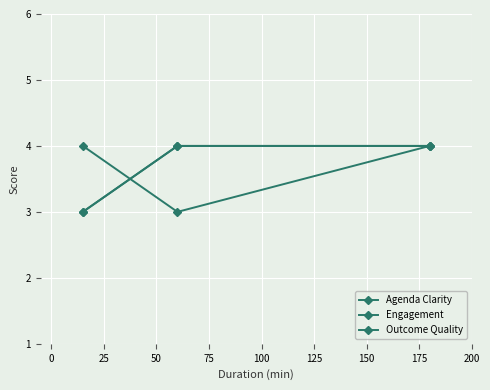

What is the sum of all Engagement values?

11